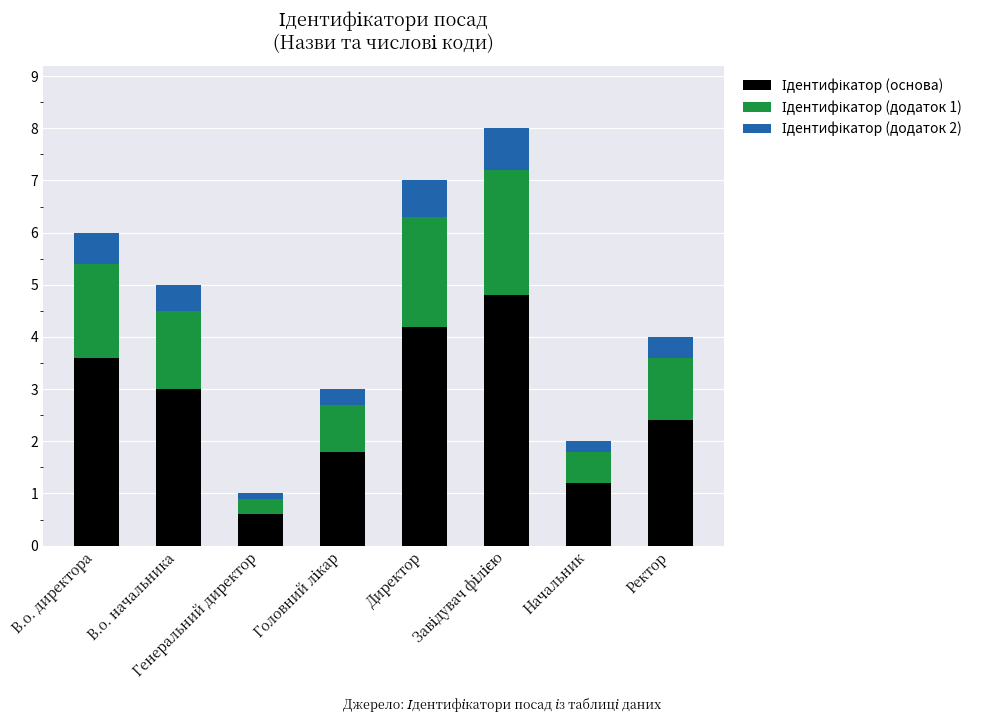

Count the number of categories in the chart.

8